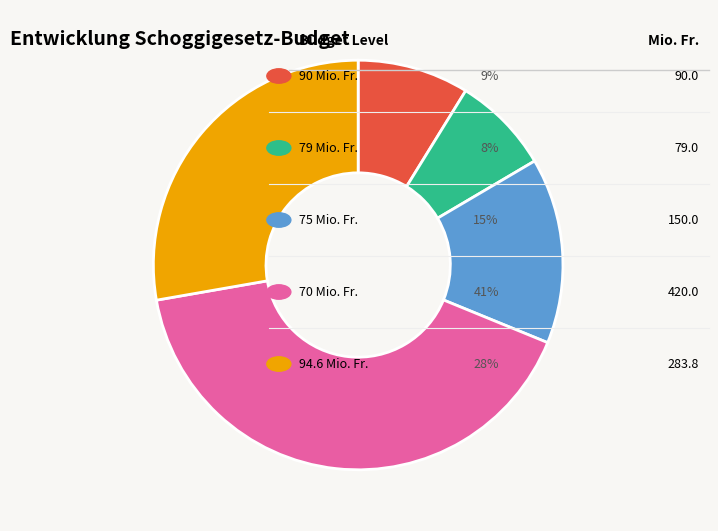

How many slices are in this pie chart?

5